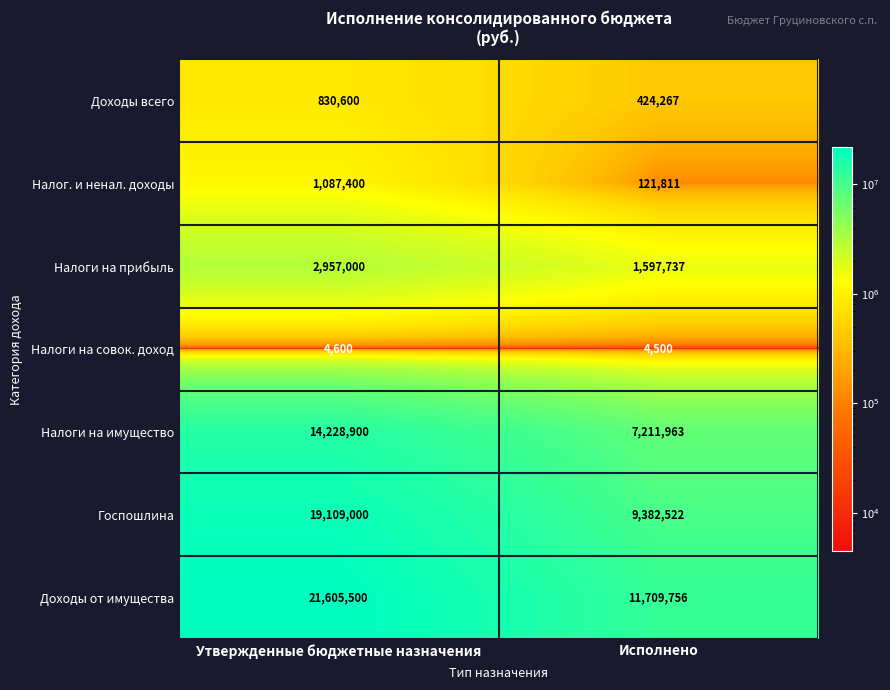

What is the average value of the Доходы всего series?

627434